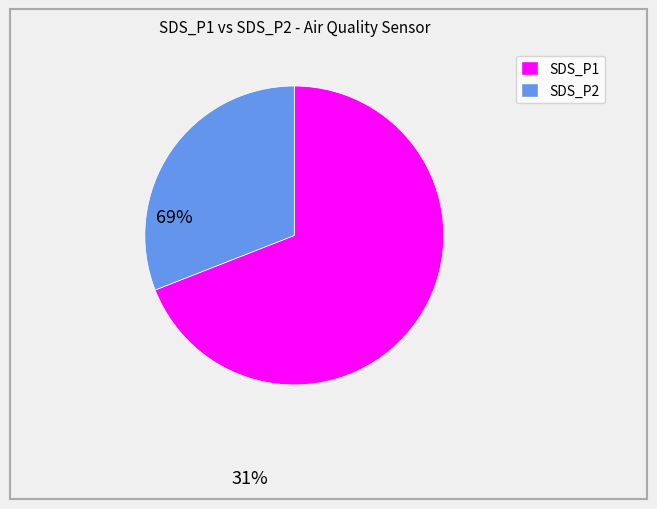

Between SDS_P1 and SDS_P2, which is larger?

SDS_P1